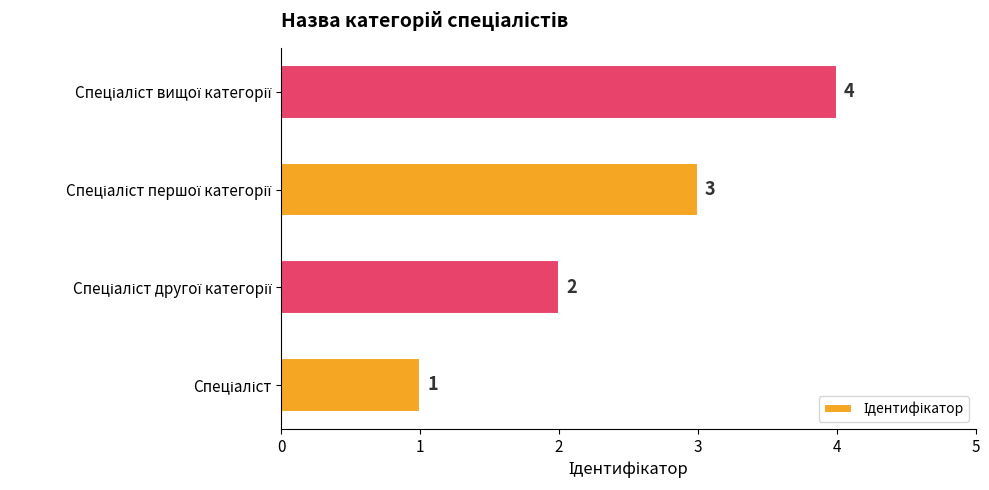

How many data points does each series have?

4